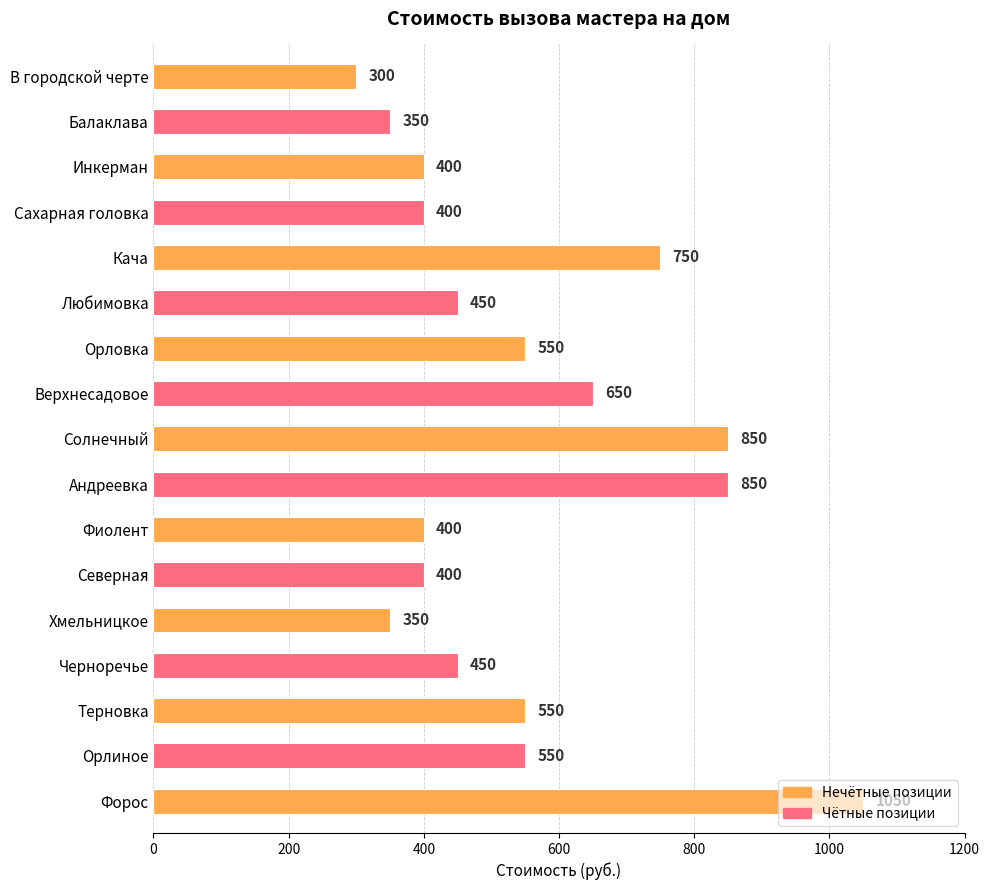

The chart shows a value of 400 at Северная. True or false?

True